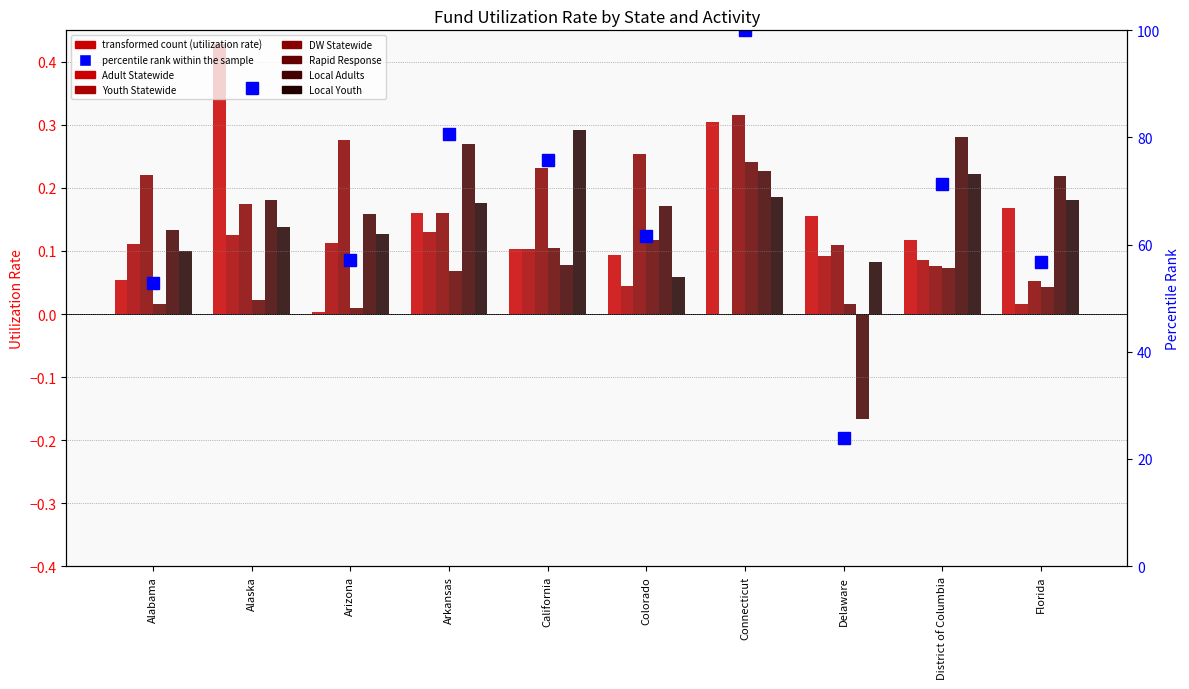

Reading left to right, list all the values displayed in this chart.

Adult Statewide: 0.1	0.4	0.0	0.2	0.1	0.1	0.3	0.2	0.1	0.2
Youth Statewide: 0.1	0.1	0.1	0.1	0.1	0.0	0.0	0.1	0.1	0.0
DW Statewide: 0.2	0.2	0.3	0.2	0.2	0.3	0.3	0.1	0.1	0.1
Rapid Response: 0.0	0.0	0.0	0.1	0.1	0.1	0.2	0.0	0.1	0.0
Local Adults: 0.1	0.2	0.2	0.3	0.1	0.2	0.2	-0.2	0.3	0.2
Local Youth: 0.1	0.1	0.1	0.2	0.3	0.1	0.2	0.1	0.2	0.2